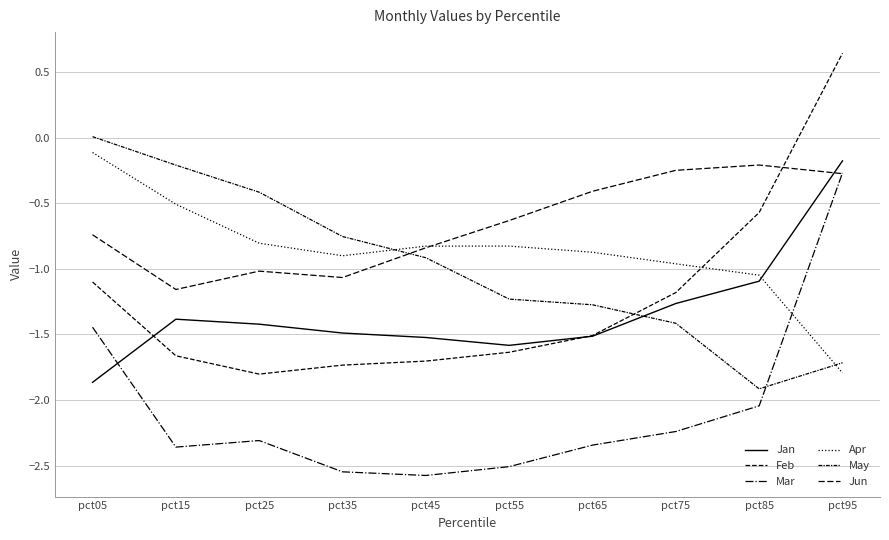

The May series shows -1.3 at pct65. True or false?

True